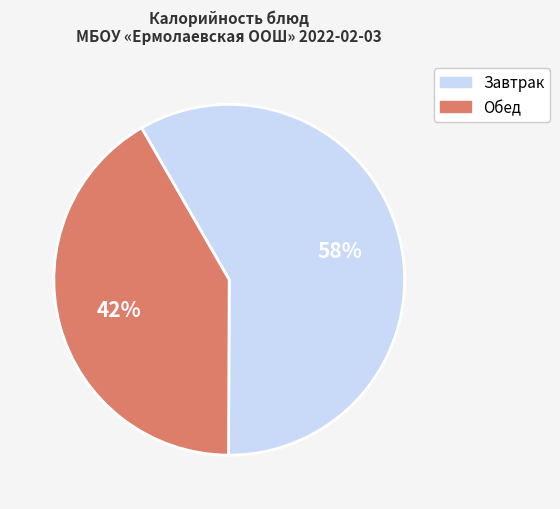

Count the number of slices in the pie.

2